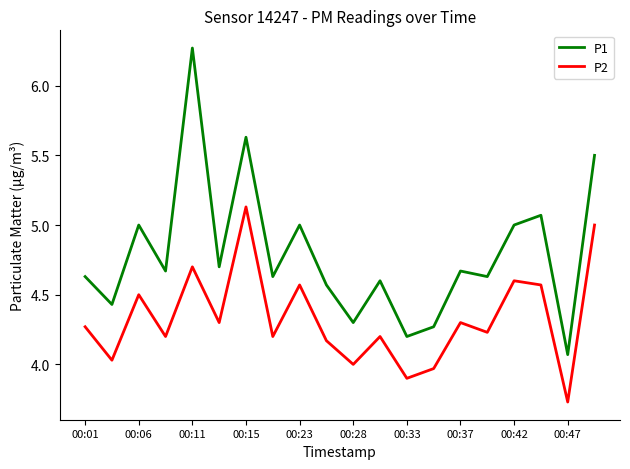

Rank the series by their maximum value, from highest to lowest.

P1, P2